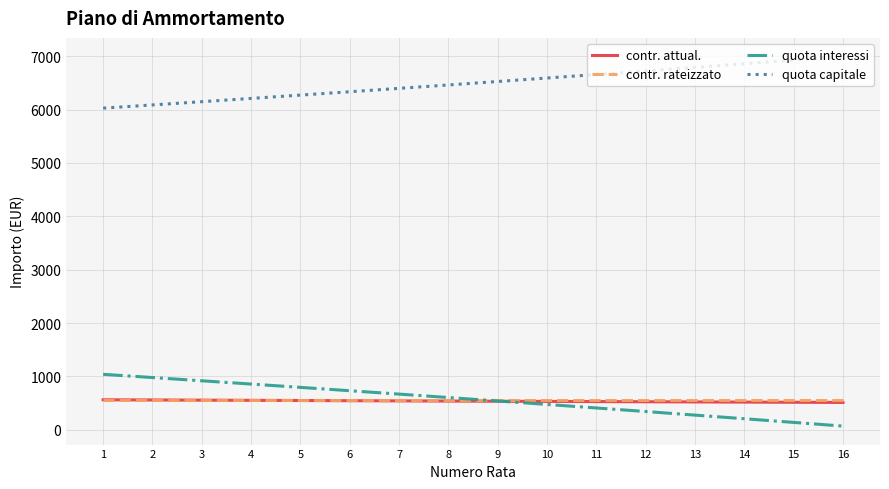

What value does the quota interessi series have at 15?

139.2